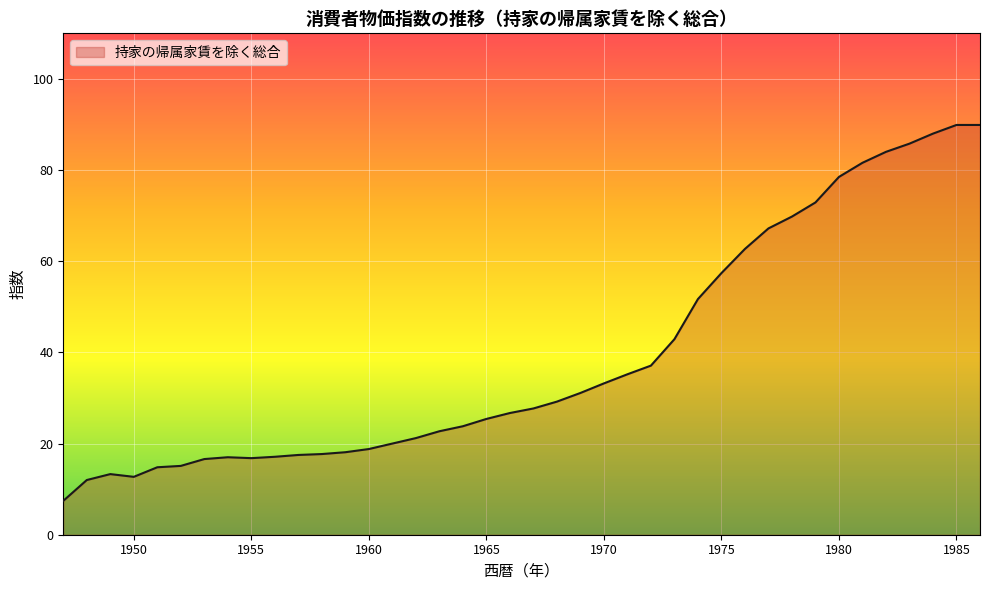

What is the maximum value shown in the chart?

89.9